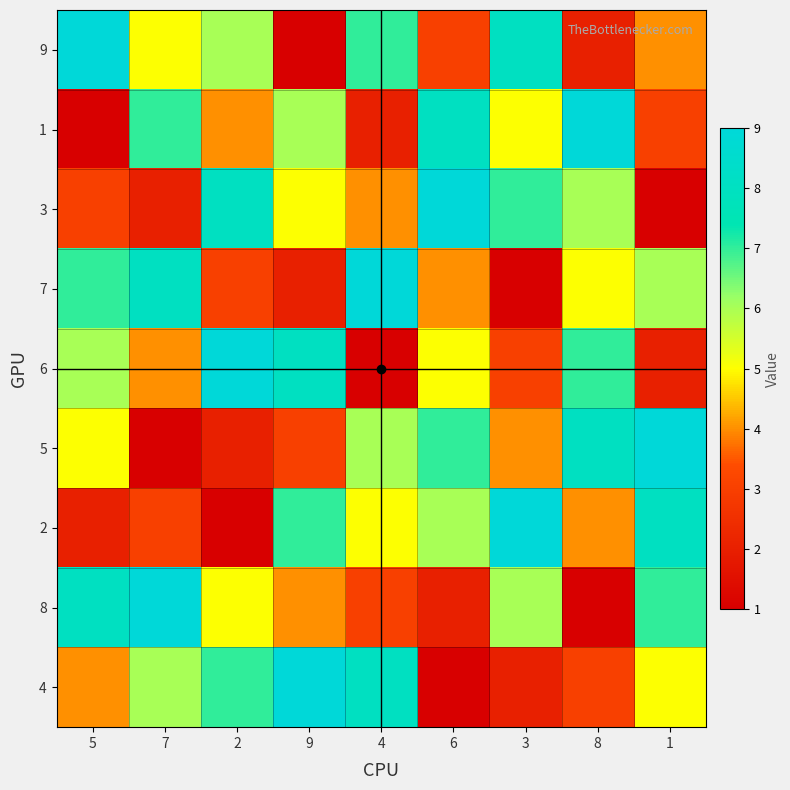

Which series has the widest spread of values?

9